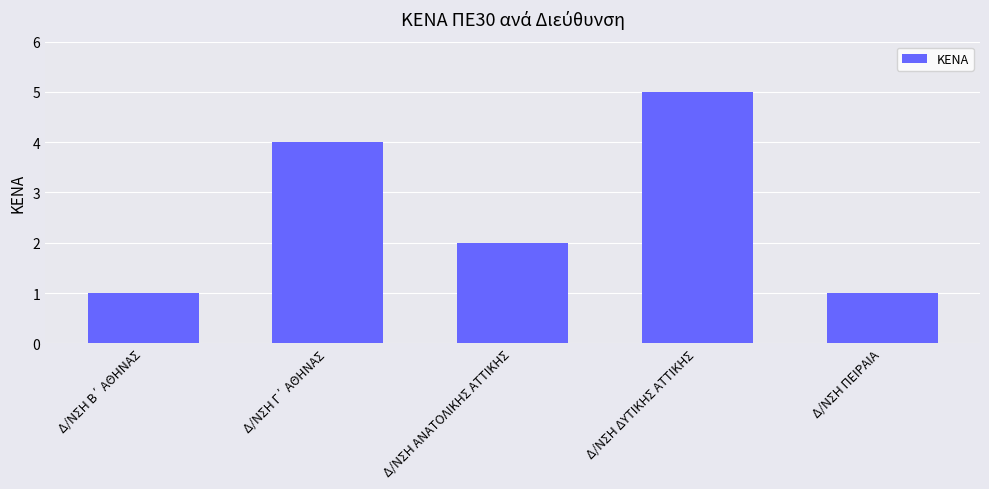

What position from the right is Δ/ΝΣΗ ΑΝΑΤΟΛΙΚΗΣ ΑΤΤΙΚΗΣ?

3